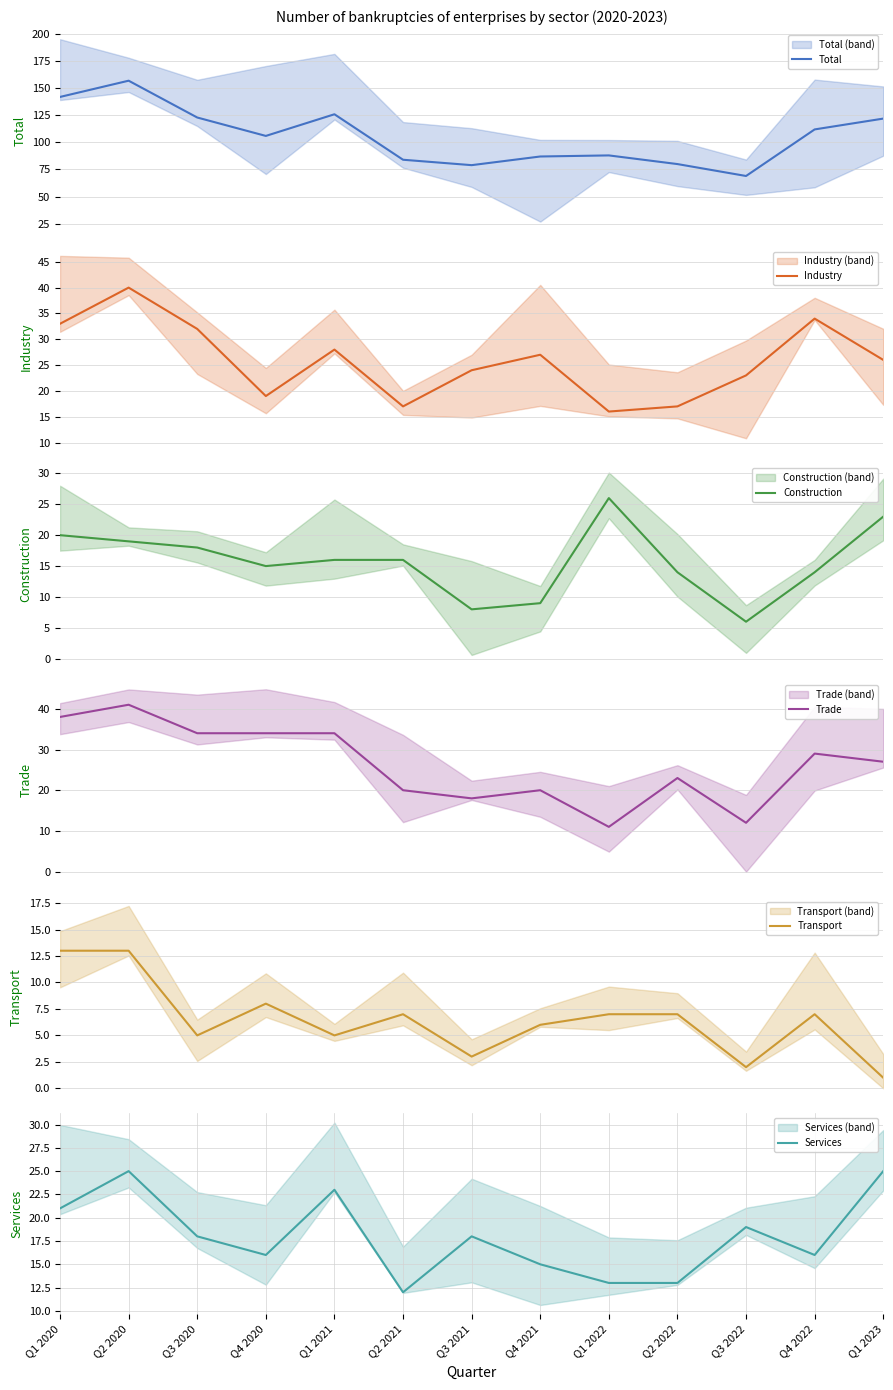

What is the difference between the Services values at Q4 2021 and Q4 2020?

1